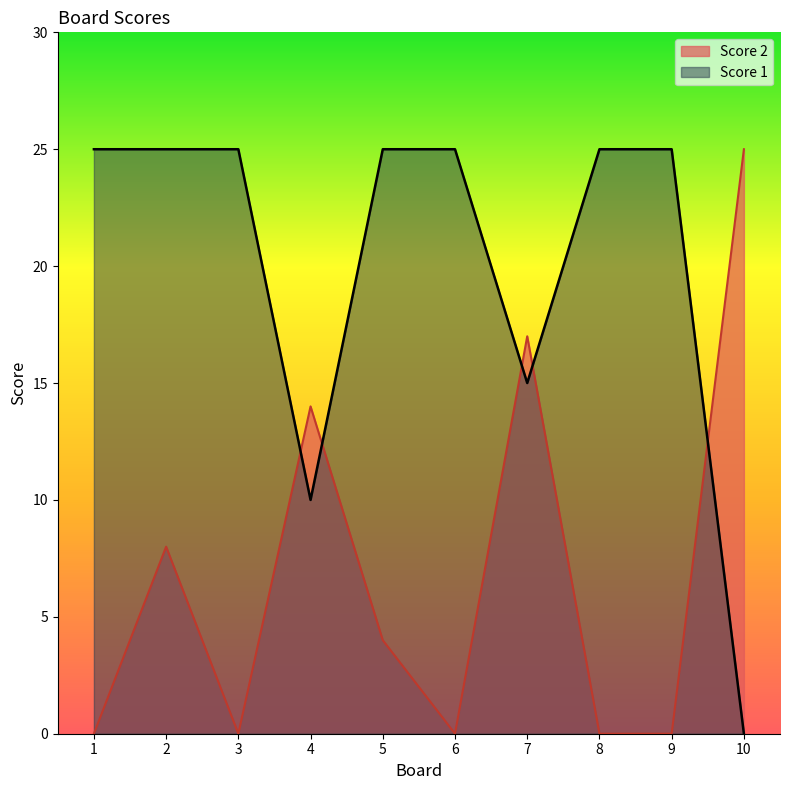

Rank the series at 5 from lowest to highest value.

Score 2, Score 1